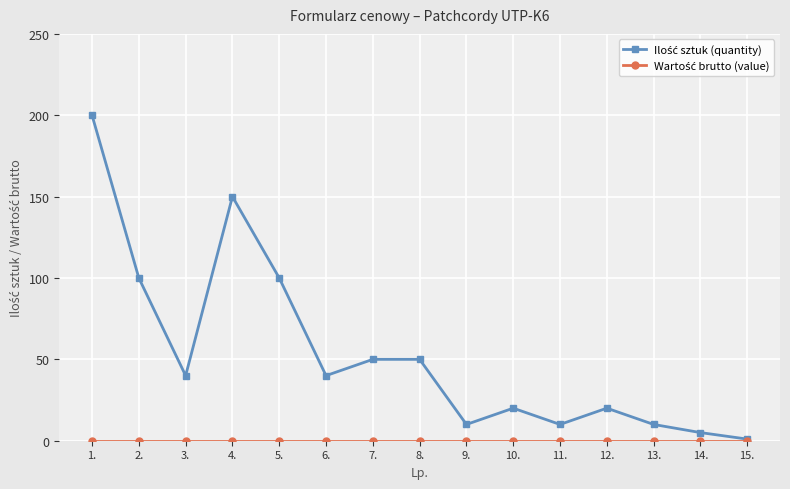

How many lines are shown in the chart?

2